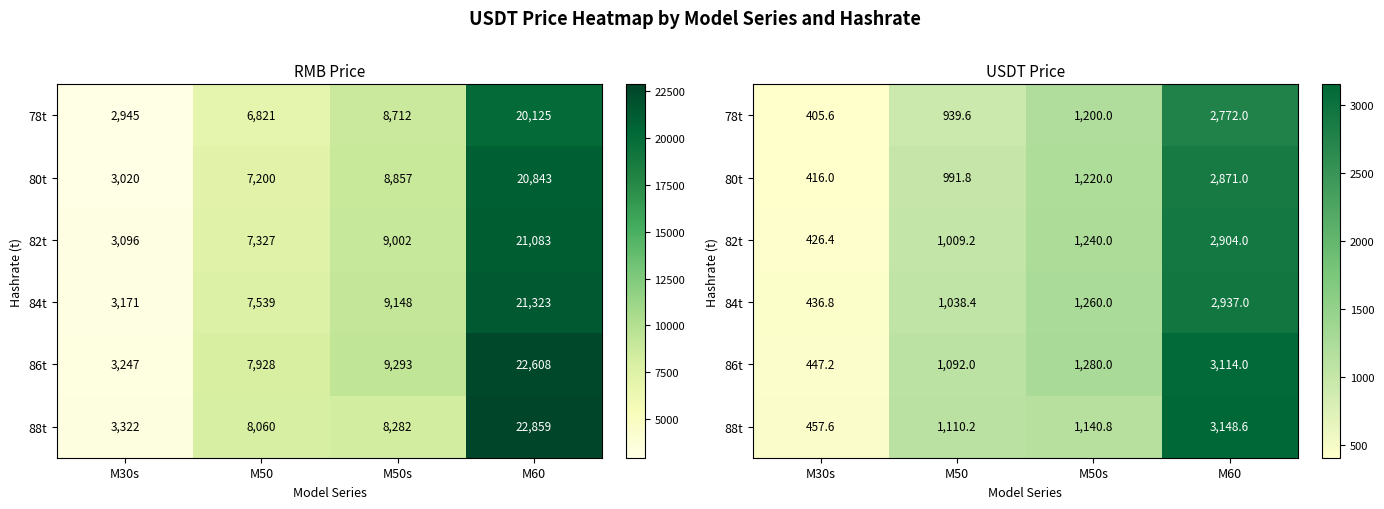

Is the value of 86t at M60 greater than the value of 82t at M50s?

Yes